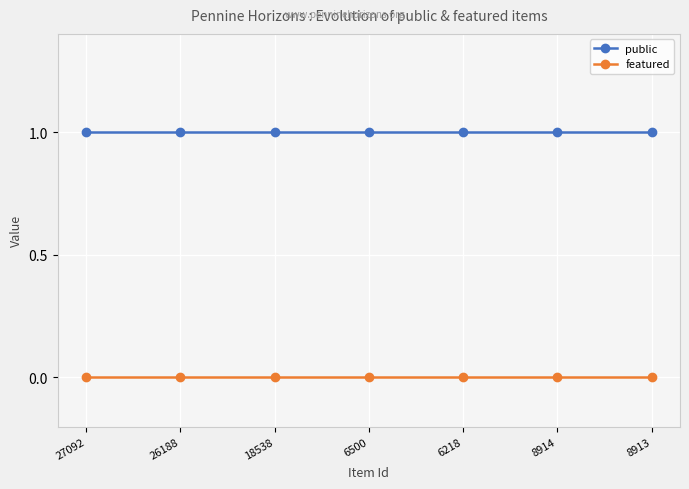

Is it true that public equals 2 at 18538?

False